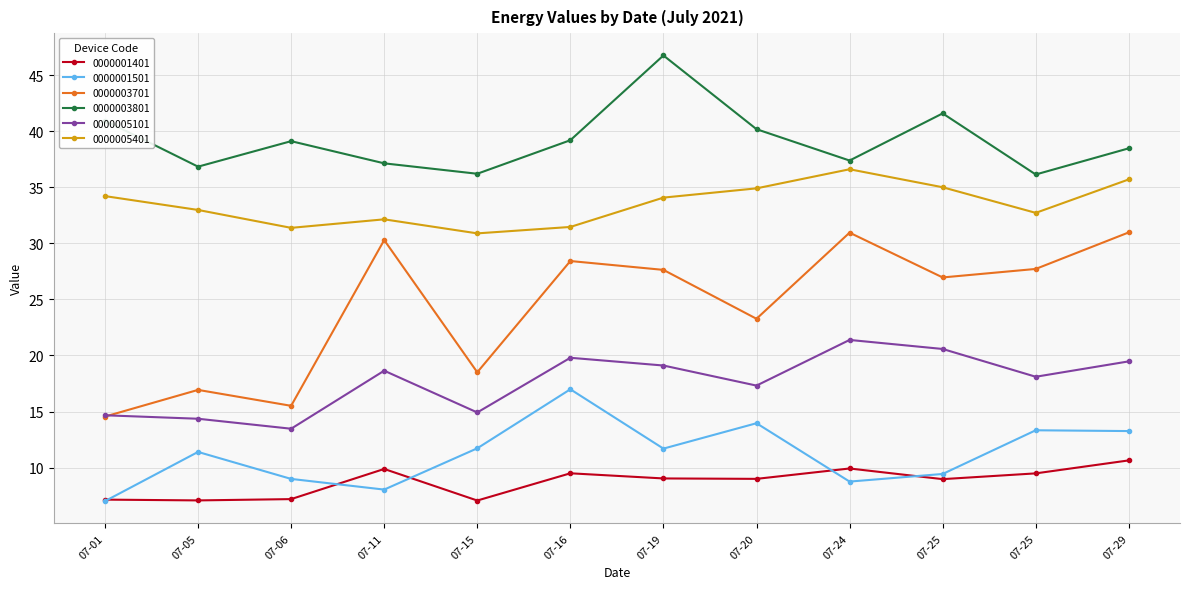

What is the smallest value displayed?

7.0